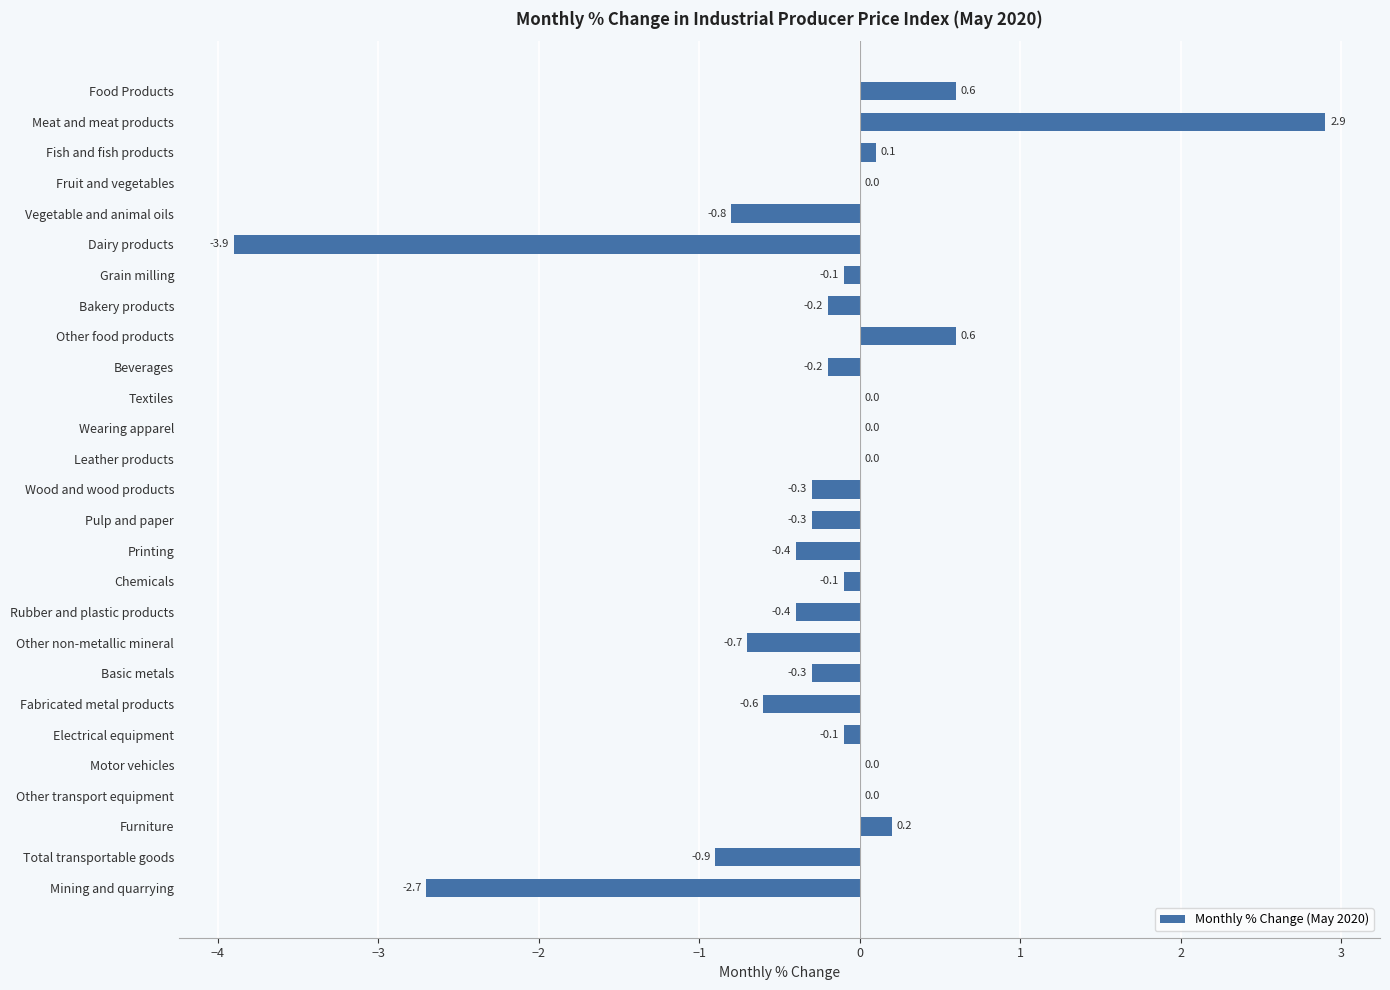

What is the sum of all values?

-7.6